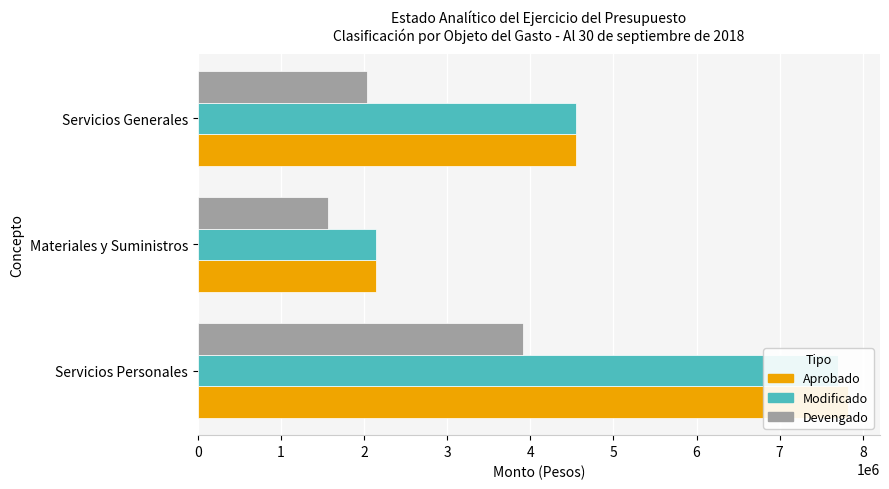

Rank the categories by Aprobado value from lowest to highest.

1, 2, 0